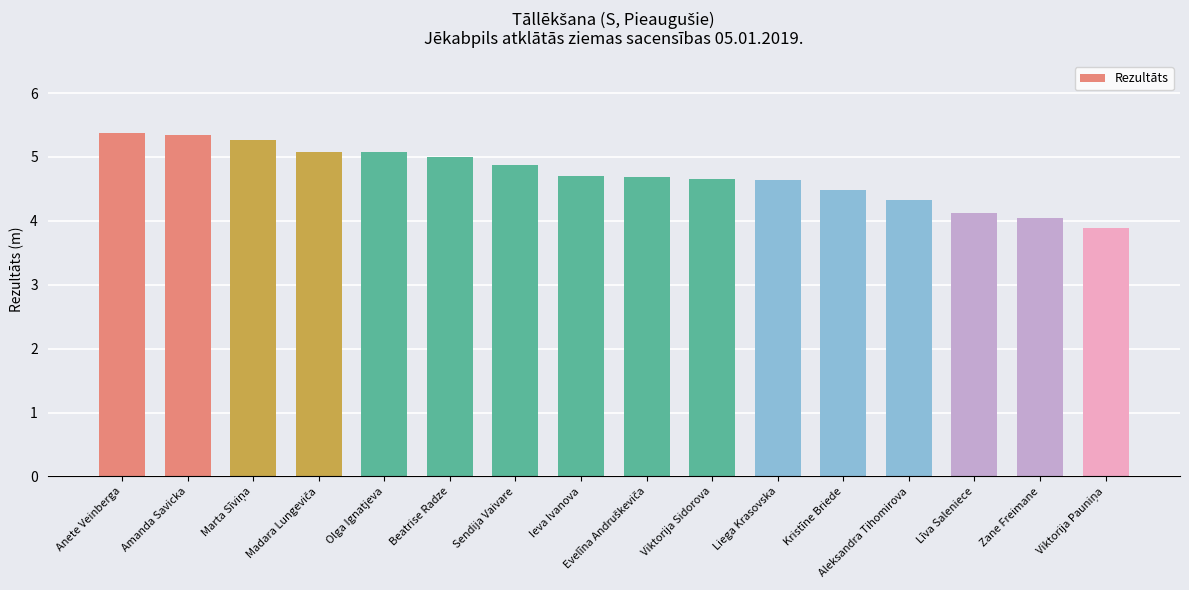

Which has a higher value, Beatrise Radze or Anete Veinberga?

Anete Veinberga